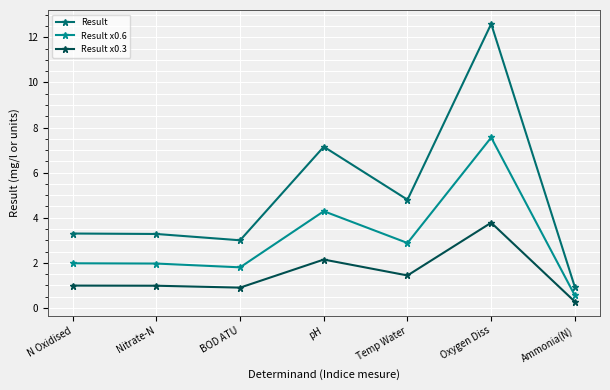

True or false: Result x0.6 and Result x0.3 intersect in this chart.

False